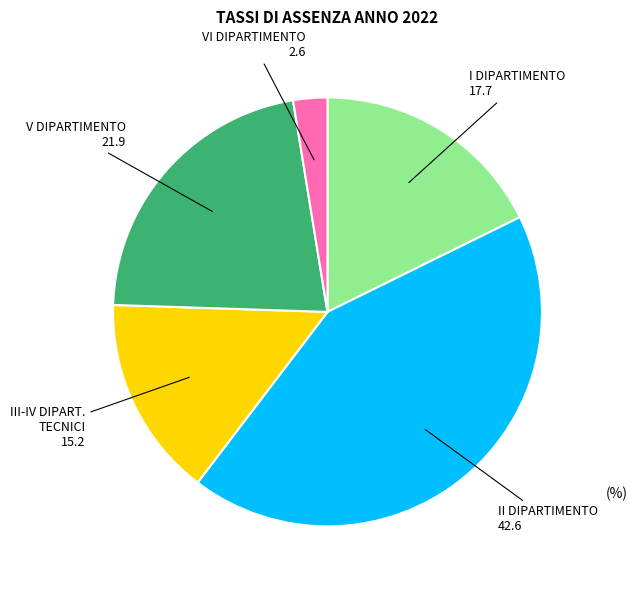

Does any single category account for the majority?

No